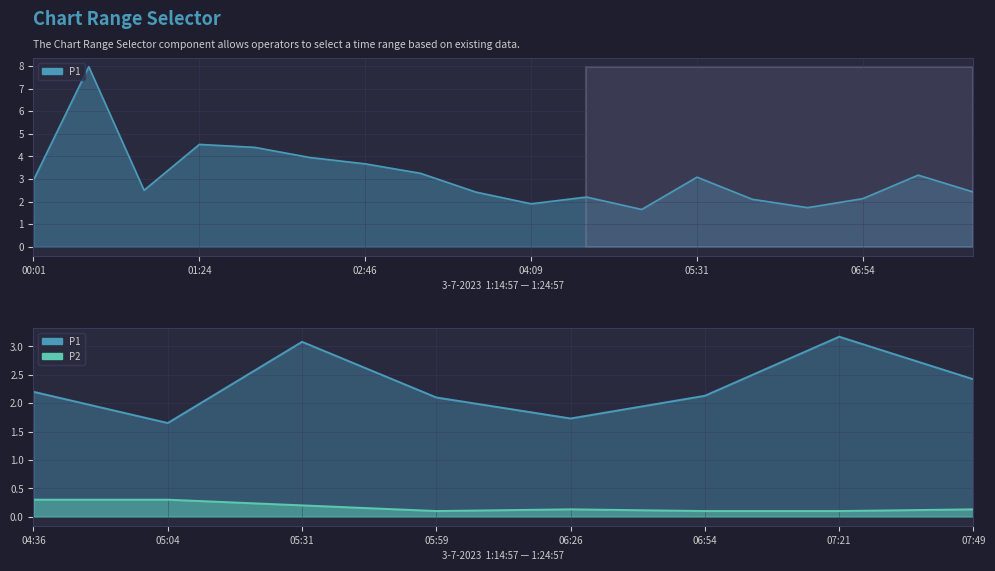

What is the sum of all values?

56.0